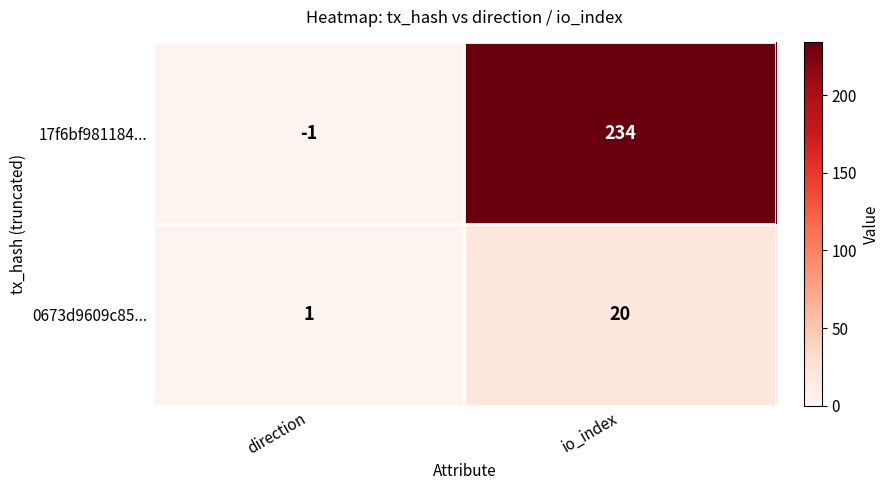

At how many categories does at least one series exceed 118?

1